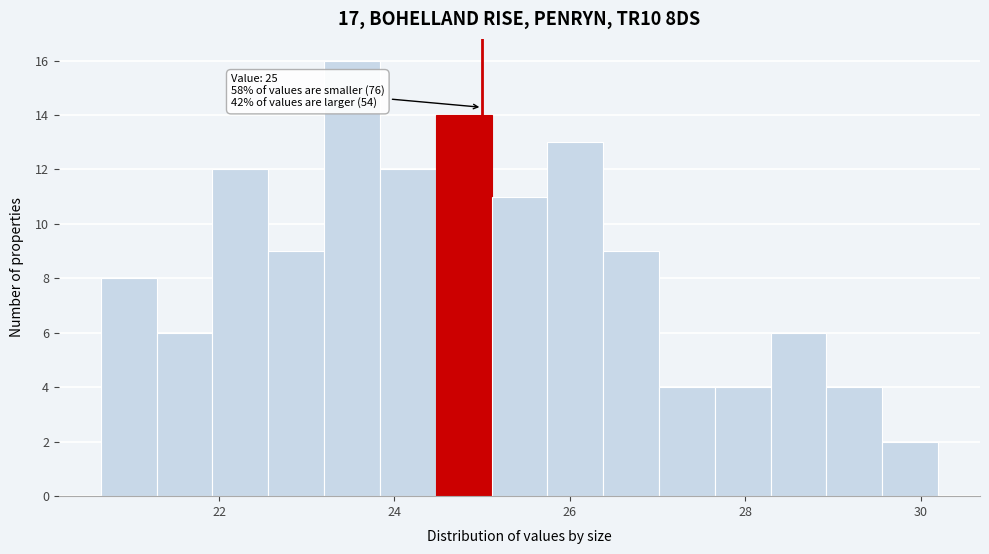

Read against the x-axis, roughly where is the centre of the tallest bar?

23.6